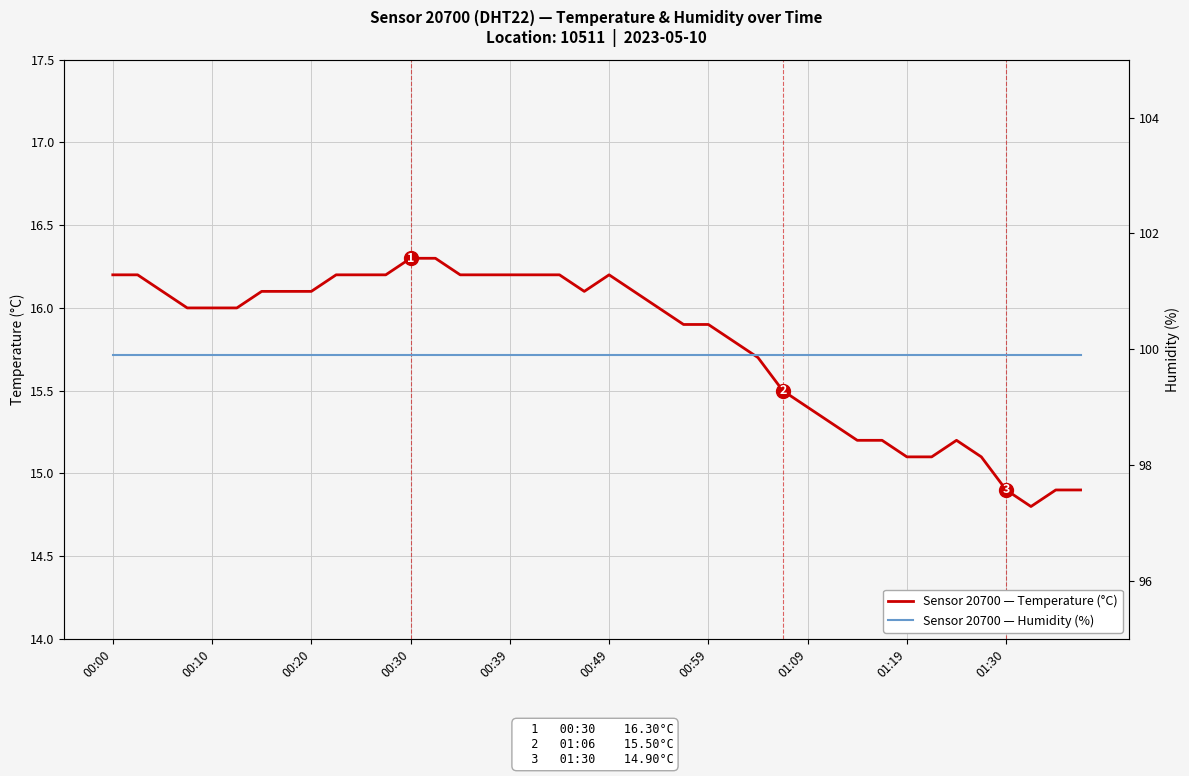

Is it true that Sensor 20700 — Humidity (%) equals 20.1 at 01:09?

False